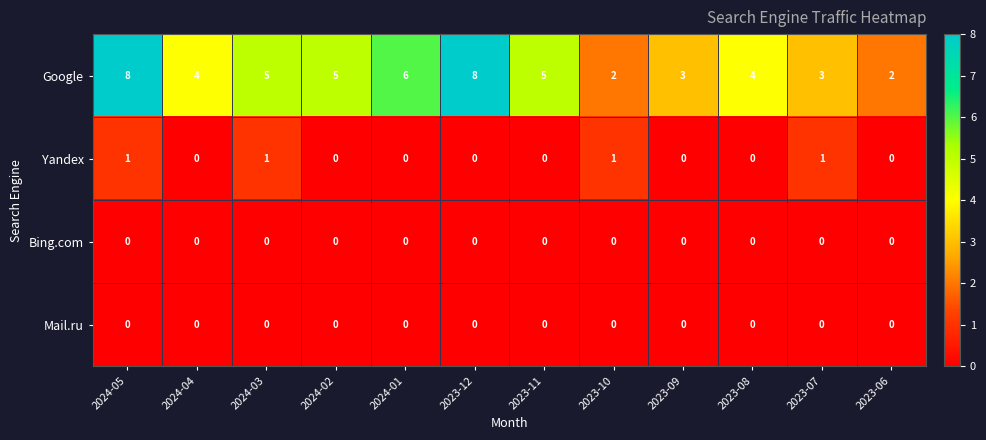

What is the difference between the maximum and minimum values in the Google series?

6